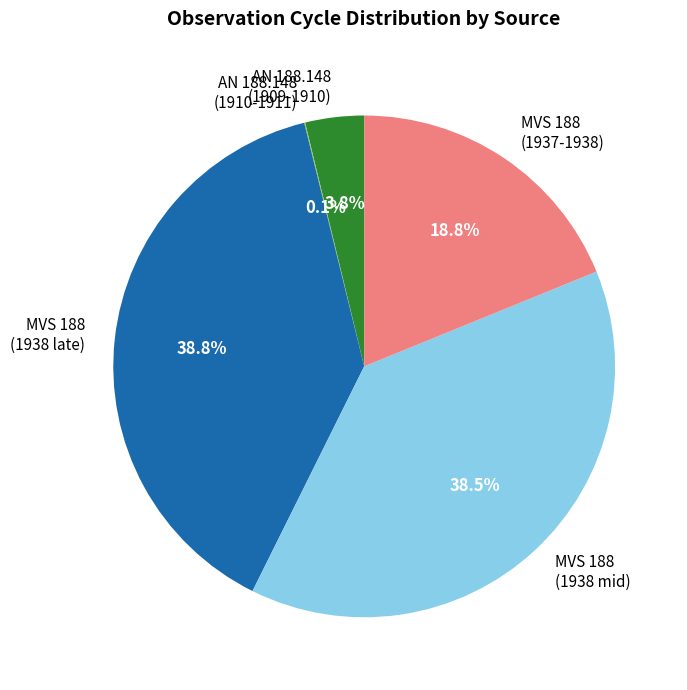

Does any single category account for the majority?

No